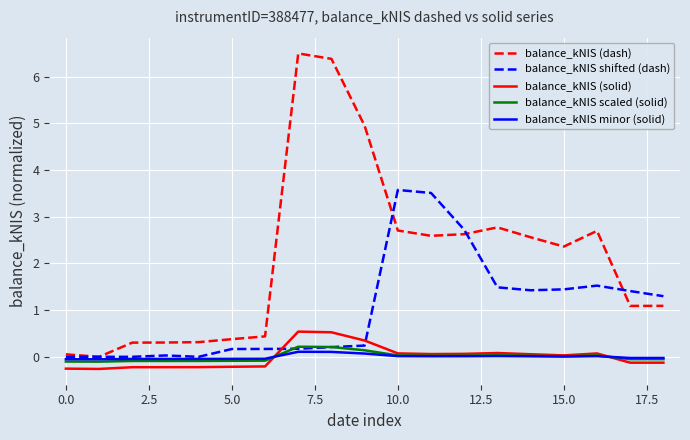

What is the average value of the balance_kNIS shifted (dash) series?

1.0